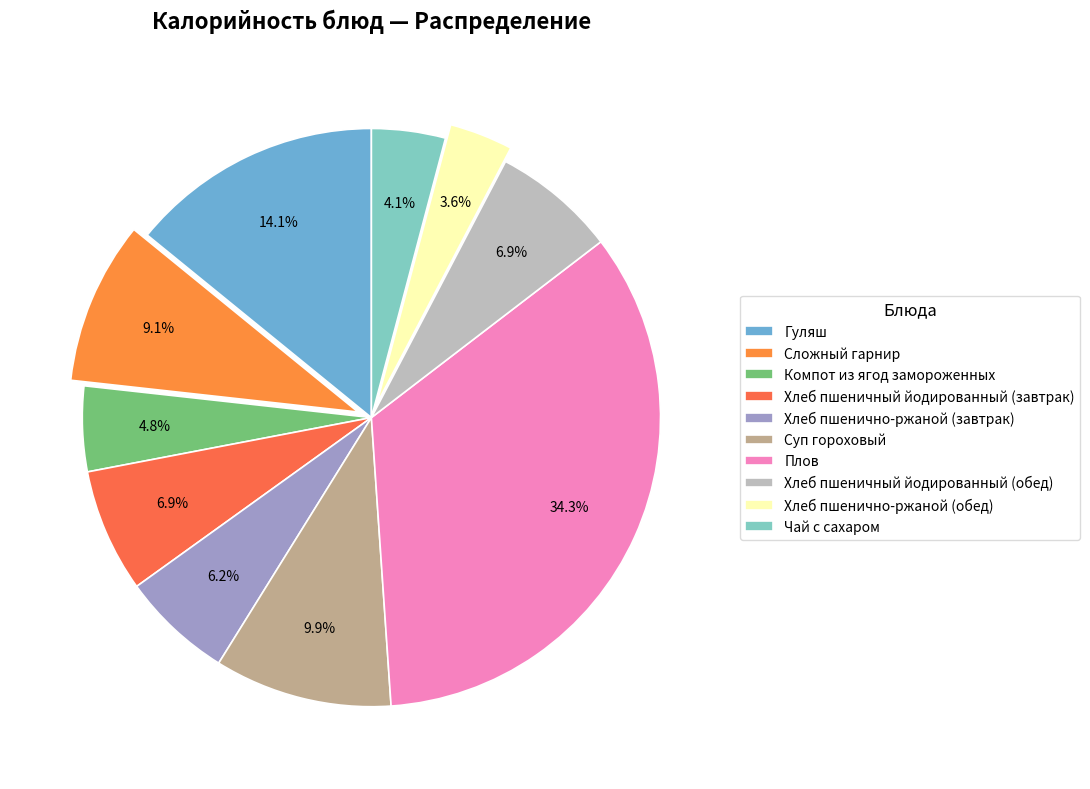

Rank the categories by value from highest to lowest.

Плов, Гуляш, Суп гороховый, Сложный гарнир, Хлеб пшеничный йодированный (завтрак), Хлеб пшеничный йодированный (обед), Хлеб пшенично-ржаной (завтрак), Компот из ягод замороженных, Чай с сахаром, Хлеб пшенично-ржаной (обед)